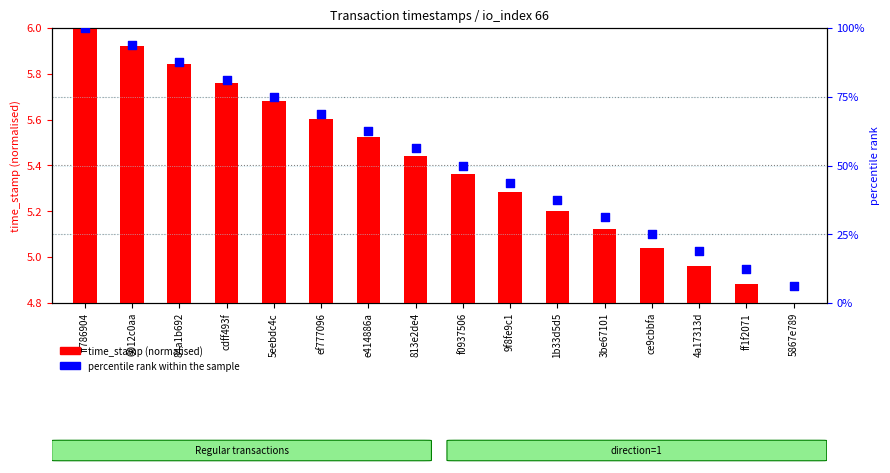

Which series reaches the minimum Y coordinate?

time_stamp (normalised)